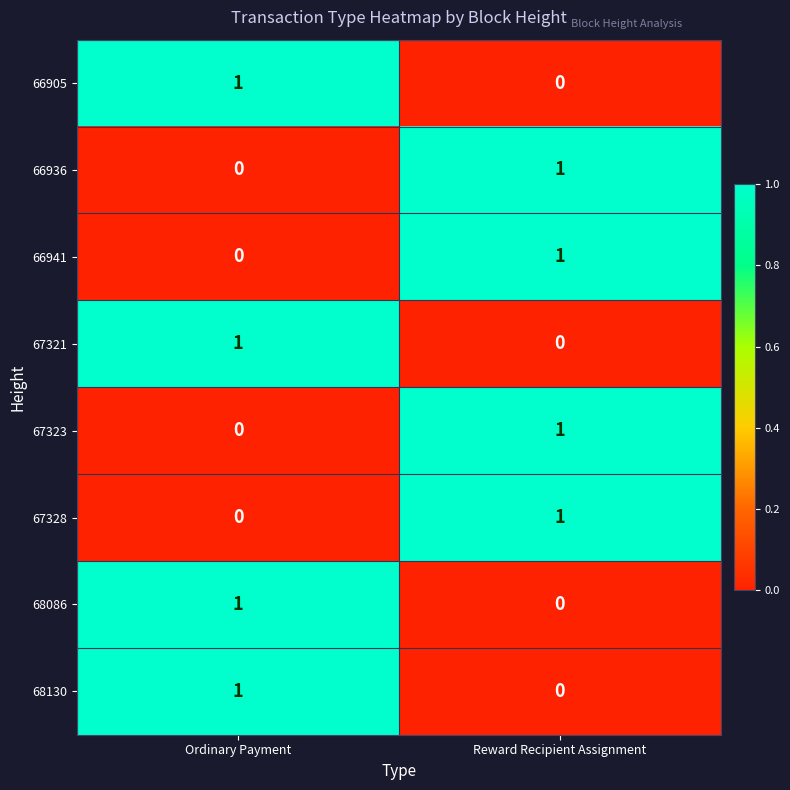

List the labels in order of 66936 value, smallest first.

Ordinary Payment, Reward Recipient Assignment